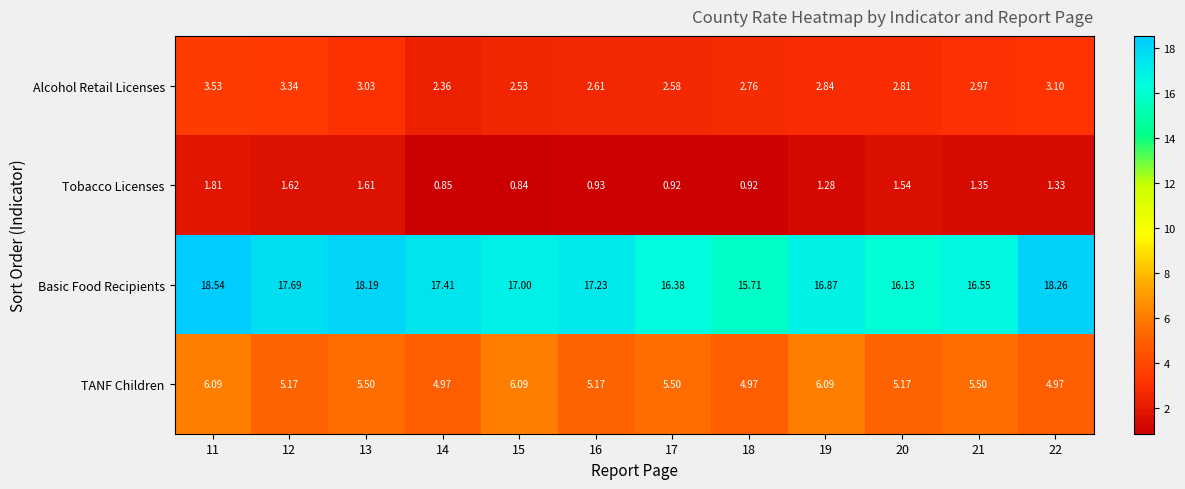

Which series has the largest range (max minus min)?

Basic Food Recipients